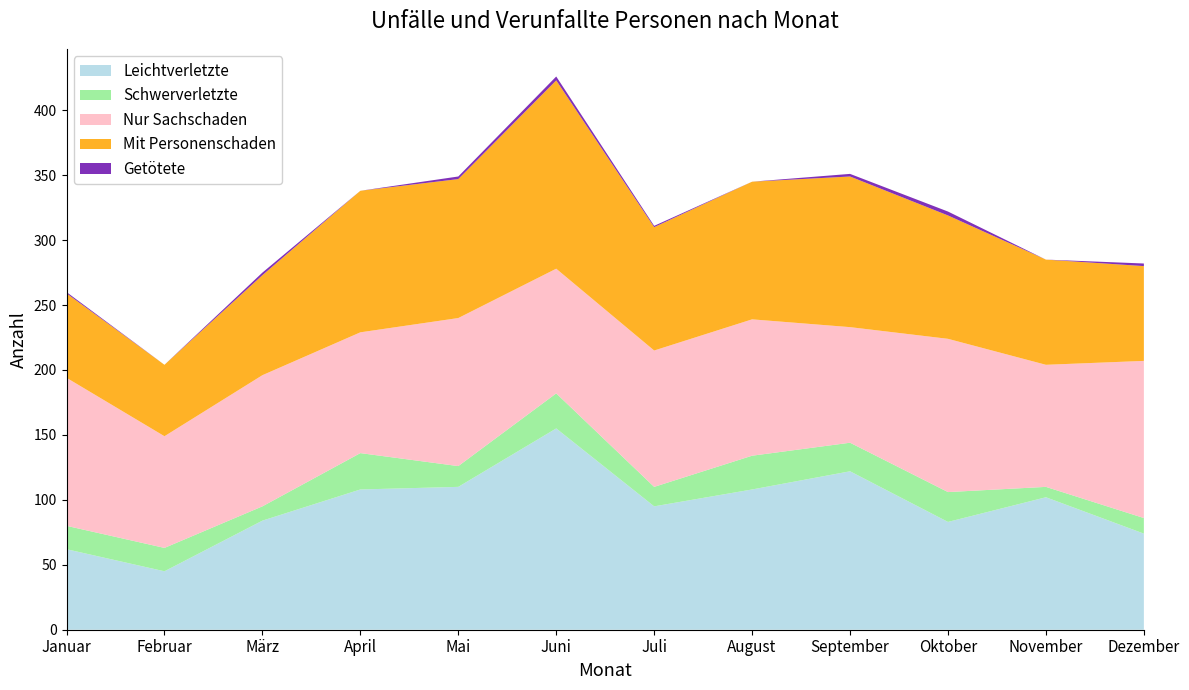

Reading left to right, extract all data points from this chart.

Leichtverletzte: 62	45	84	108	110	155	95	108	122	83	102	74
Schwerverletzte: 18	18	11	28	16	27	15	26	22	23	8	12
Nur Sachschaden: 114	86	101	93	114	96	105	105	89	118	94	121
Mit Personenschaden: 65	55	77	109	107	145	95	106	116	95	81	73
Getötete: 1	0	2	0	2	3	1	0	2	3	0	2